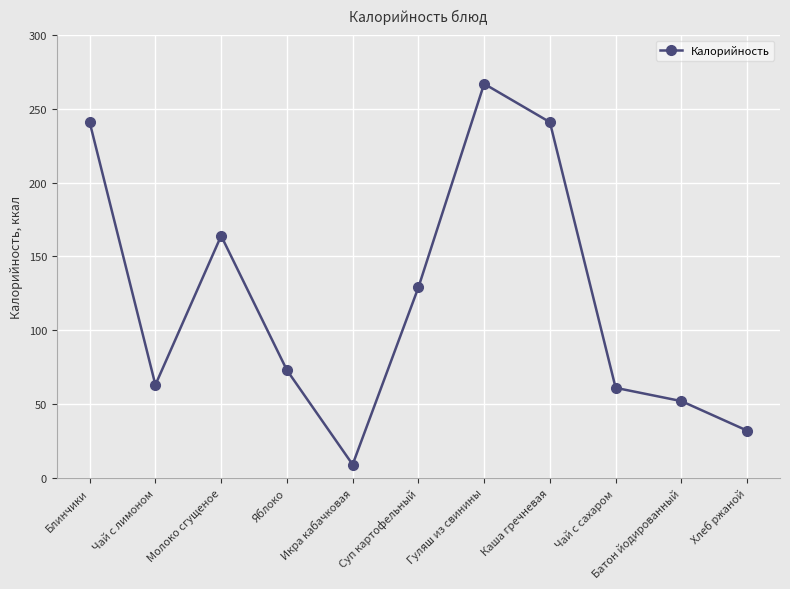

What is the minimum value shown in the chart?

9